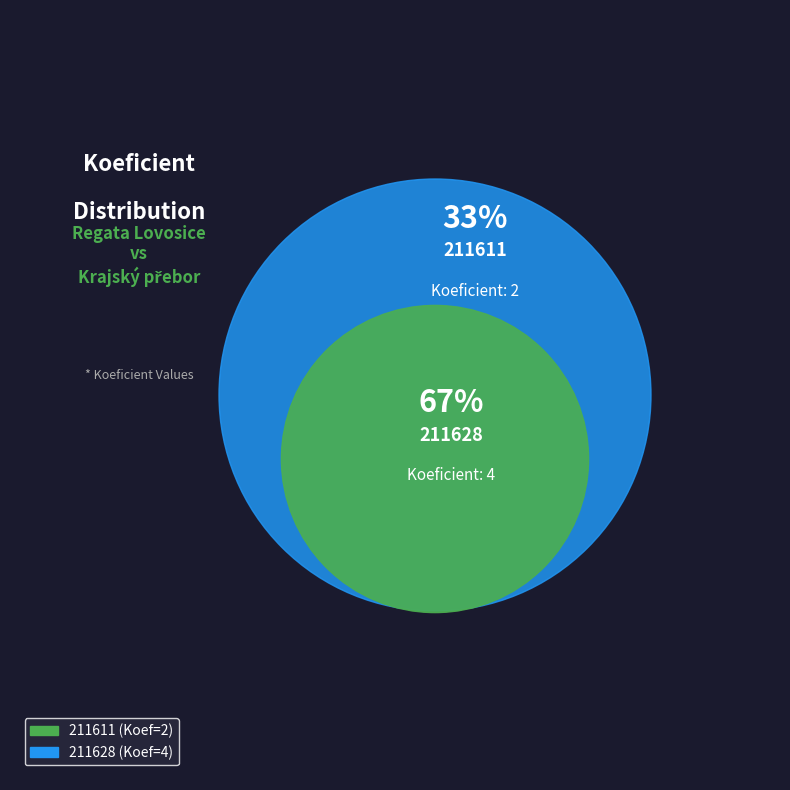

To the nearest percent, what is the combined percentage of 211628 and 211611?

100%